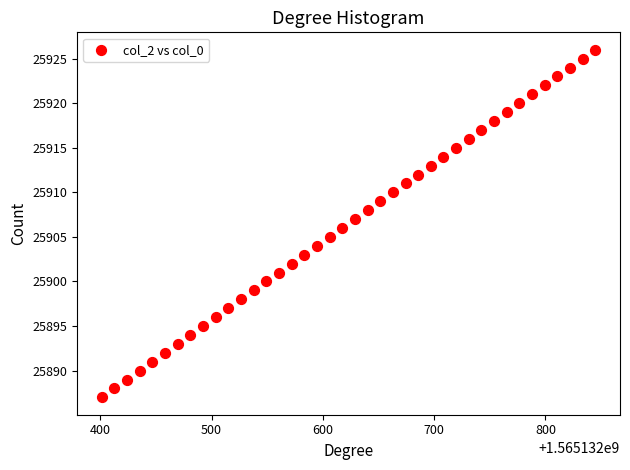

What is the range of Y values (max minus min)?

39